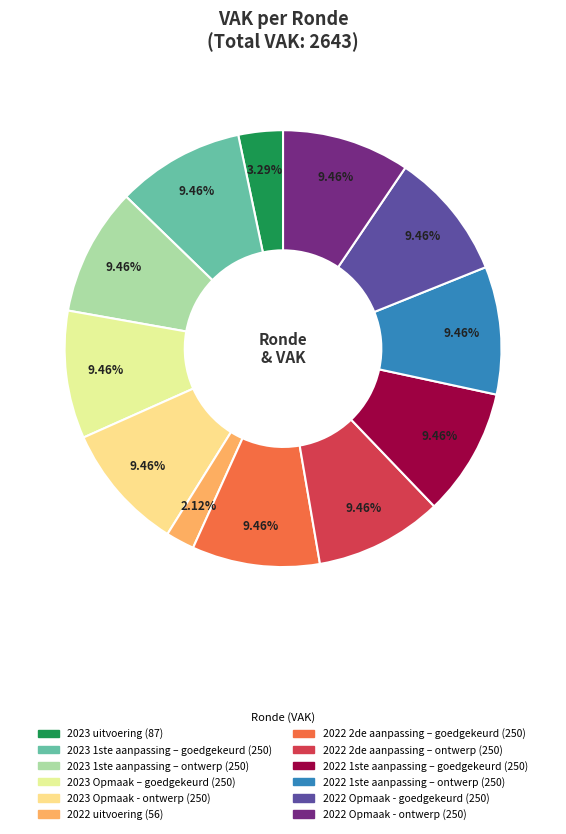

Count the number of slices in the pie.

12